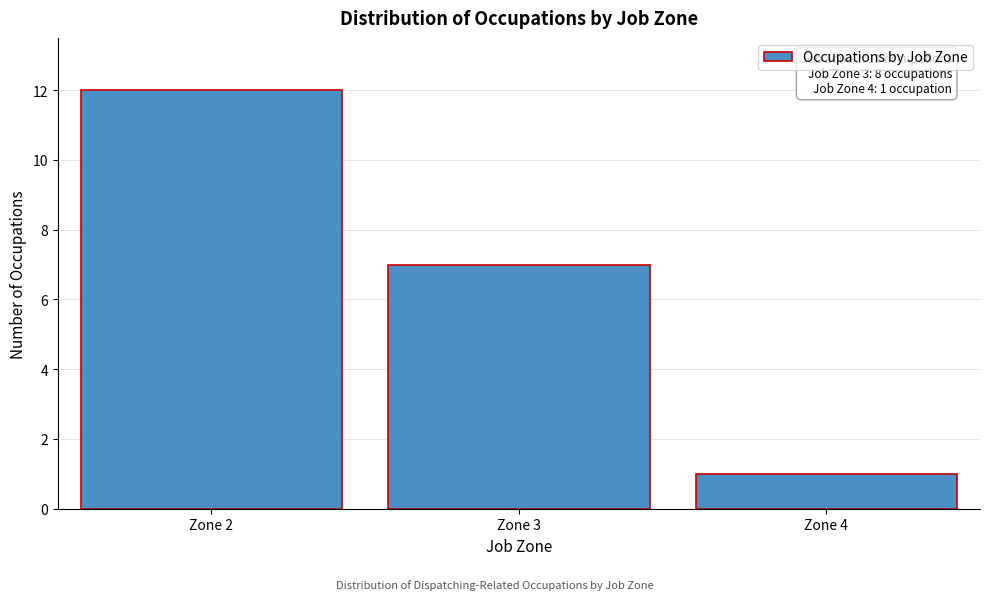

Reading left to right, extract all data points from this chart.

12	7	1